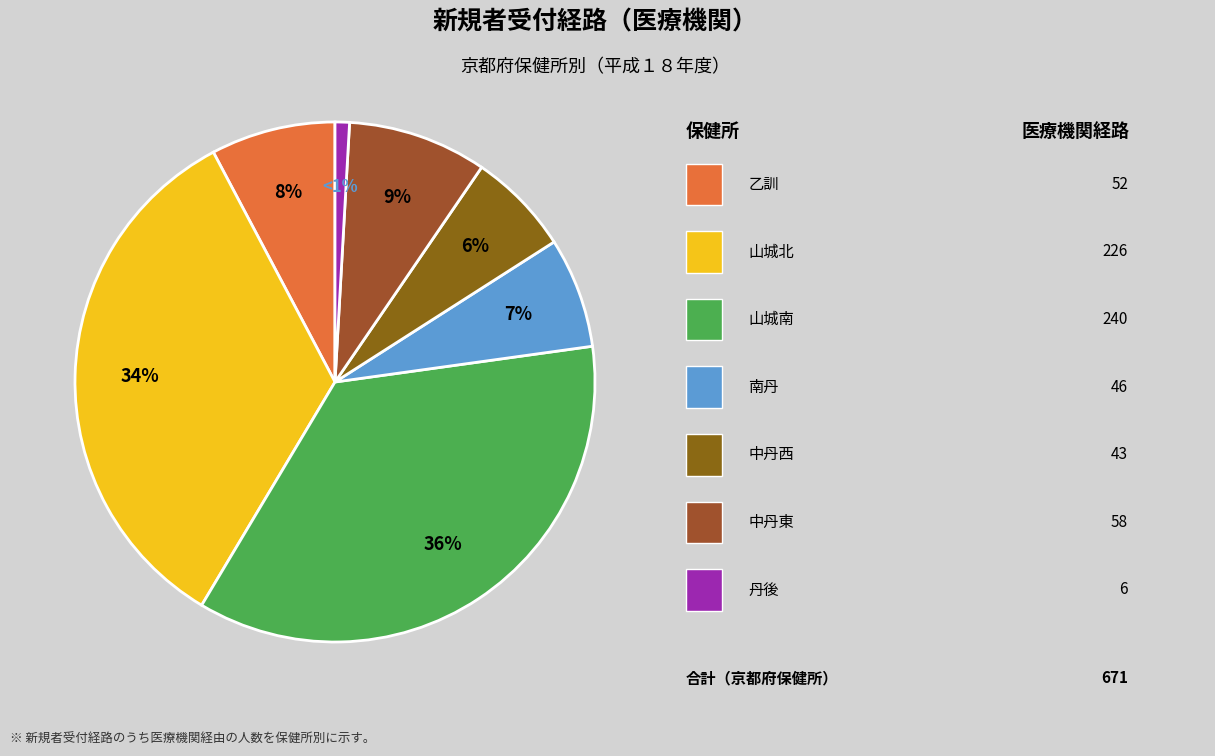

Rank the categories by value from highest to lowest.

山城南, 山城北, 中丹東, 乙    　　 訓, 南             丹, 中丹西, 丹          後